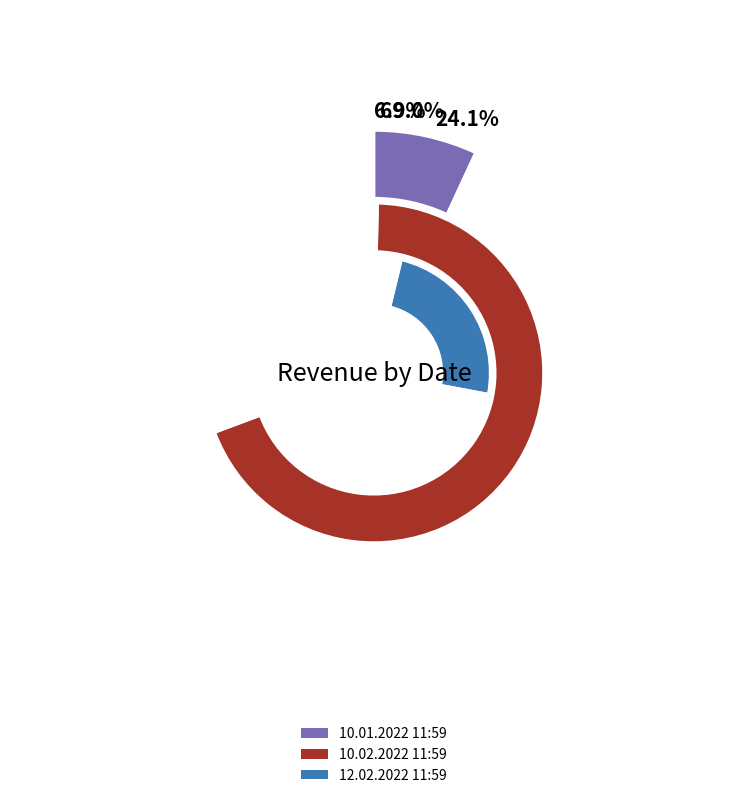

How many slices are in this pie chart?

3